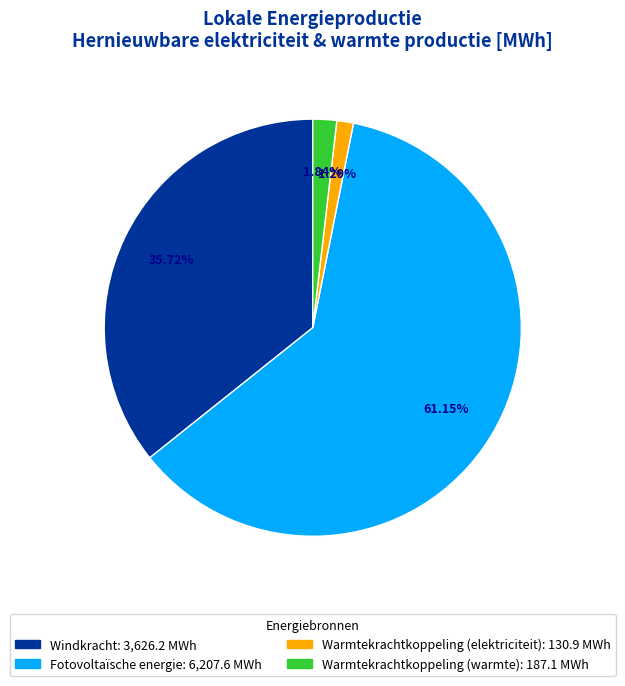

Which category accounts for the majority?

Fotovoltaïsche energie